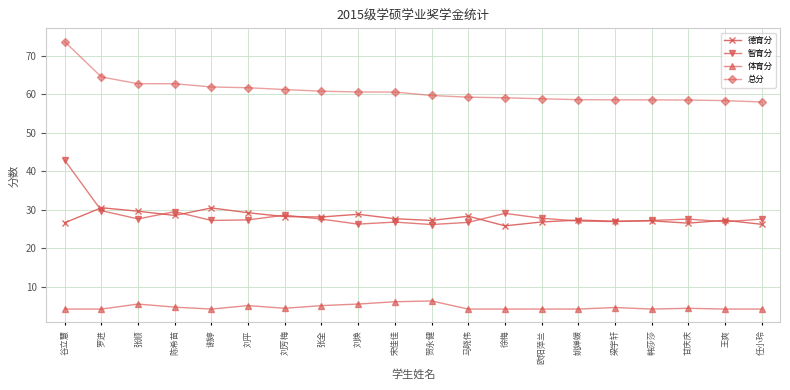

Is it true that 智育分 equals 27.6 at 任小玲?

True